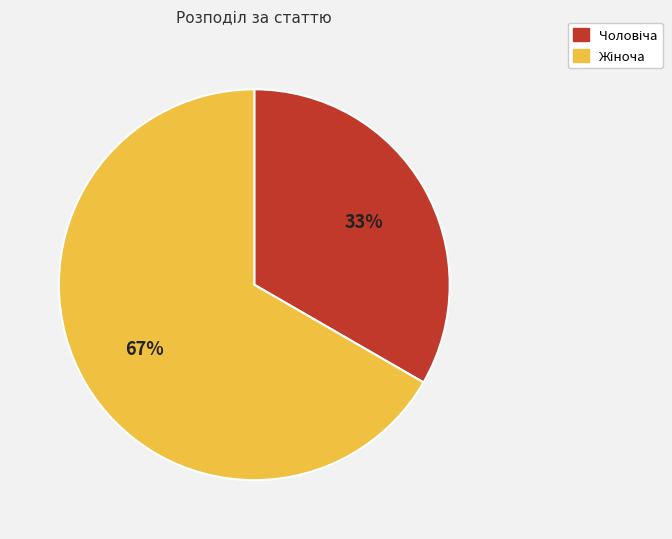

Is there any slice that represents more than half of the pie?

Yes